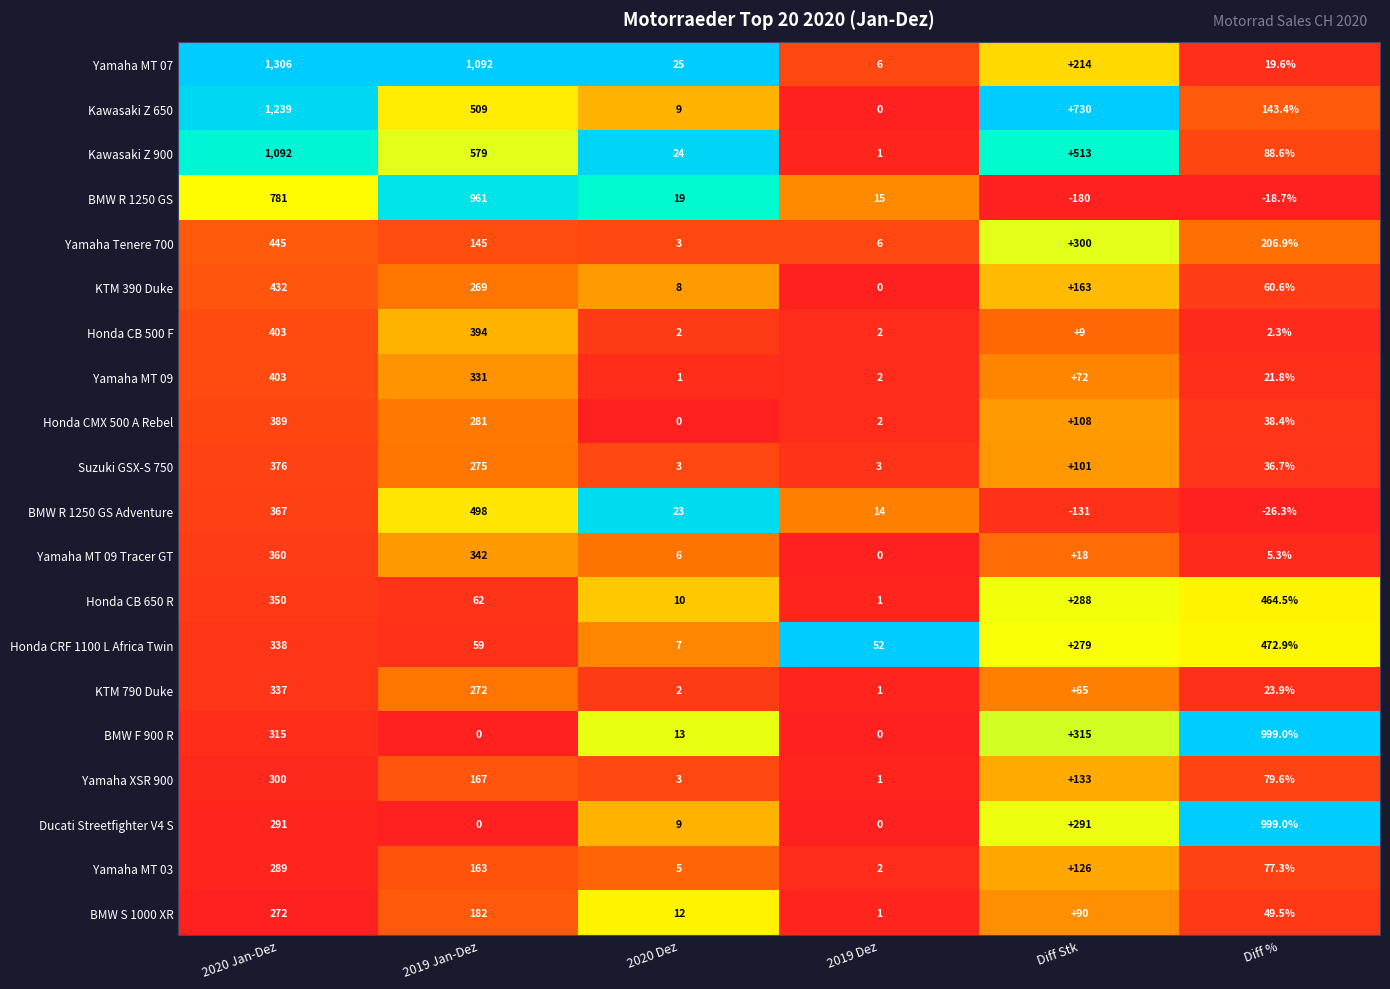

What is the average value of the Honda CMX 500 A Rebel series?

136.4